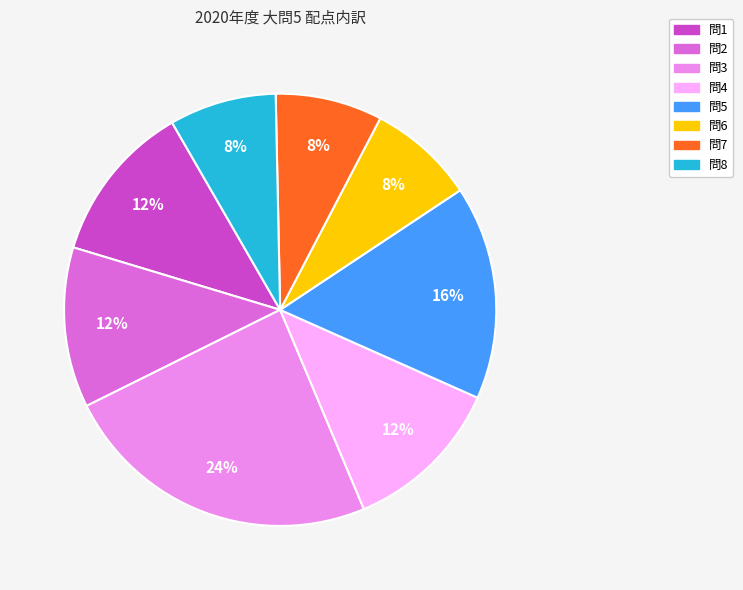

Combined, do 問4 and 問3 account for over 50%?

No